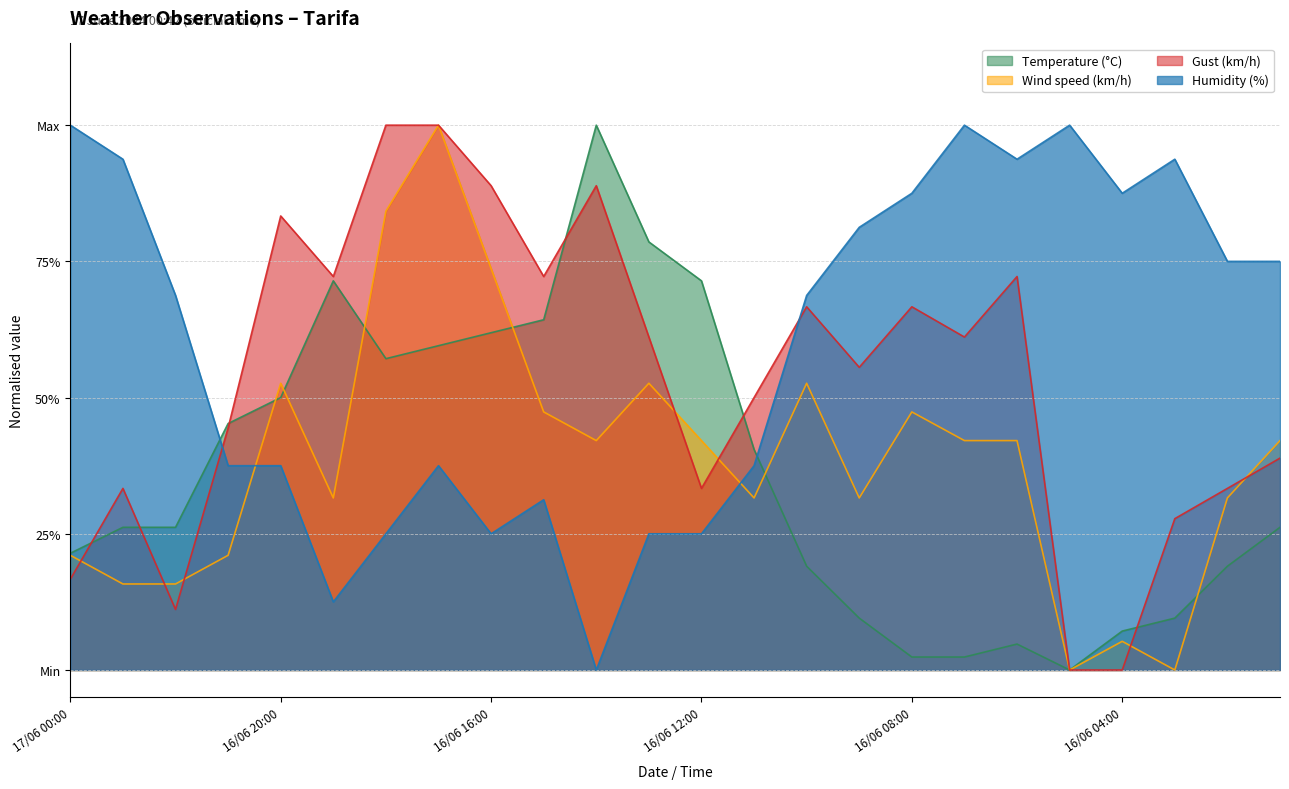

Reading left to right, list all the values displayed in this chart.

Temperature (°C): 17/06 00:00=0.2	16/06 23:00=0.3	16/06 22:00=0.3	16/06 21:00=0.5	16/06 20:00=0.5	16/06 19:00=0.7	16/06 18:00=0.6	16/06 17:00=0.6	16/06 16:00=0.6	16/06 15:00=0.6	16/06 14:00=1.0	16/06 13:00=0.8	16/06 12:00=0.7	16/06 11:00=0.4	16/06 10:00=0.2	16/06 09:00=0.1	16/06 08:00=0.0	16/06 07:00=0.0	16/06 06:00=0.0	16/06 05:00=0.0	16/06 04:00=0.1	16/06 03:00=0.1	16/06 02:00=0.2	16/06 01:00=0.3
Wind speed (km/h): 17/06 00:00=0.2	16/06 23:00=0.2	16/06 22:00=0.2	16/06 21:00=0.2	16/06 20:00=0.5	16/06 19:00=0.3	16/06 18:00=0.8	16/06 17:00=1.0	16/06 16:00=0.7	16/06 15:00=0.5	16/06 14:00=0.4	16/06 13:00=0.5	16/06 12:00=0.4	16/06 11:00=0.3	16/06 10:00=0.5	16/06 09:00=0.3	16/06 08:00=0.5	16/06 07:00=0.4	16/06 06:00=0.4	16/06 05:00=0.0	16/06 04:00=0.1	16/06 03:00=0.0	16/06 02:00=0.3	16/06 01:00=0.4
Gust (km/h): 17/06 00:00=0.2	16/06 23:00=0.3	16/06 22:00=0.1	16/06 21:00=0.4	16/06 20:00=0.8	16/06 19:00=0.7	16/06 18:00=1.0	16/06 17:00=1.0	16/06 16:00=0.9	16/06 15:00=0.7	16/06 14:00=0.9	16/06 13:00=0.6	16/06 12:00=0.3	16/06 11:00=0.5	16/06 10:00=0.7	16/06 09:00=0.6	16/06 08:00=0.7	16/06 07:00=0.6	16/06 06:00=0.7	16/06 05:00=0.0	16/06 04:00=0.0	16/06 03:00=0.3	16/06 02:00=0.3	16/06 01:00=0.4
Humidity (%): 17/06 00:00=1.0	16/06 23:00=0.9	16/06 22:00=0.7	16/06 21:00=0.4	16/06 20:00=0.4	16/06 19:00=0.1	16/06 18:00=0.2	16/06 17:00=0.4	16/06 16:00=0.2	16/06 15:00=0.3	16/06 14:00=0.0	16/06 13:00=0.2	16/06 12:00=0.2	16/06 11:00=0.4	16/06 10:00=0.7	16/06 09:00=0.8	16/06 08:00=0.9	16/06 07:00=1.0	16/06 06:00=0.9	16/06 05:00=1.0	16/06 04:00=0.9	16/06 03:00=0.9	16/06 02:00=0.8	16/06 01:00=0.8